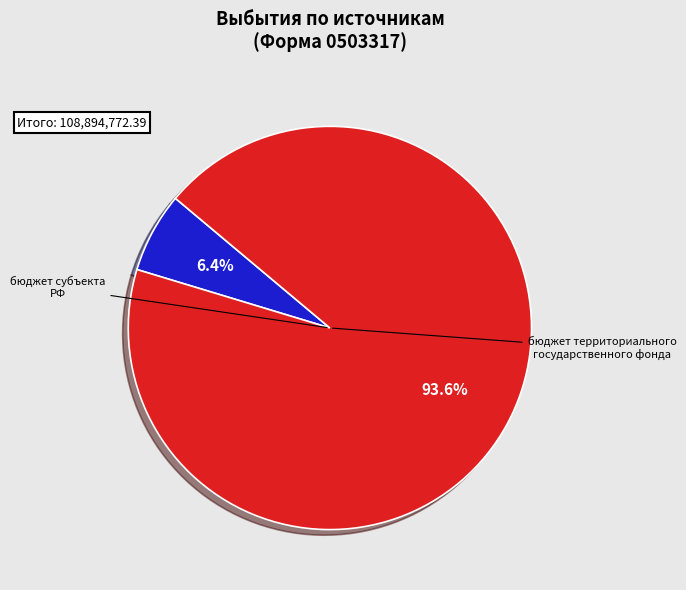

How many slices are in this pie chart?

2